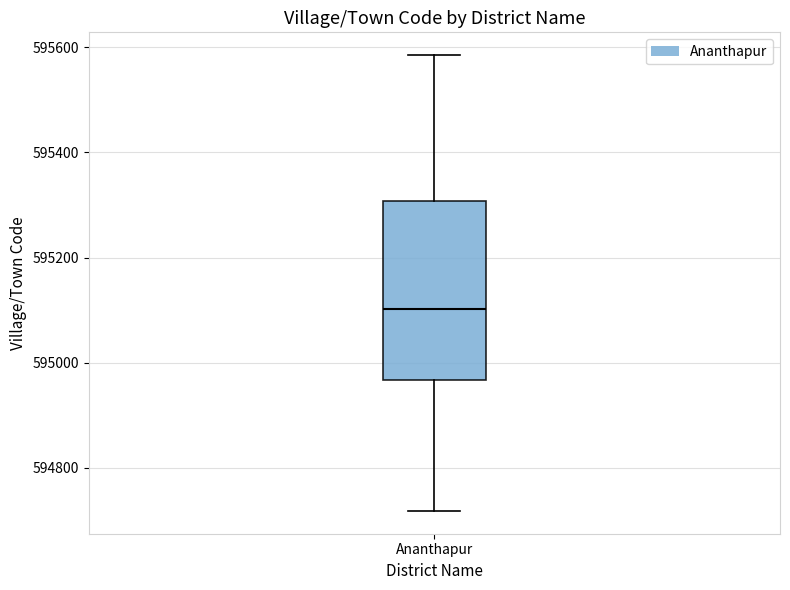

Read this box plot against the y-axis: the position of the median line, the range covered by the box, and the ends of both whiskers. The values are not printed on the chart, so give them approximately, as read against the axis.

median 595100, box 594960 to 595300, whiskers 594720 to 595580